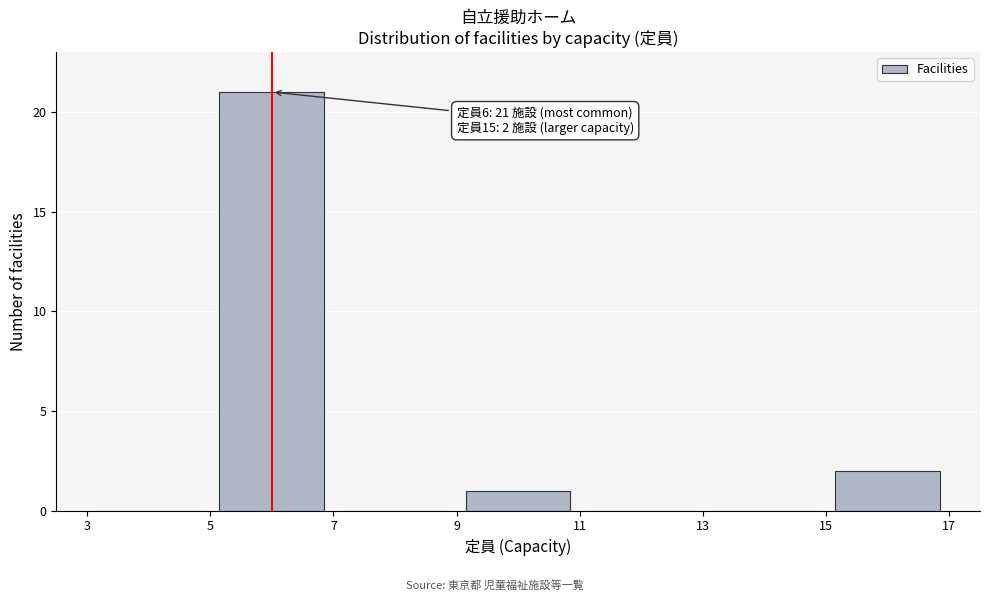

Over which range of the x-axis is the bar tallest?

5 to 7